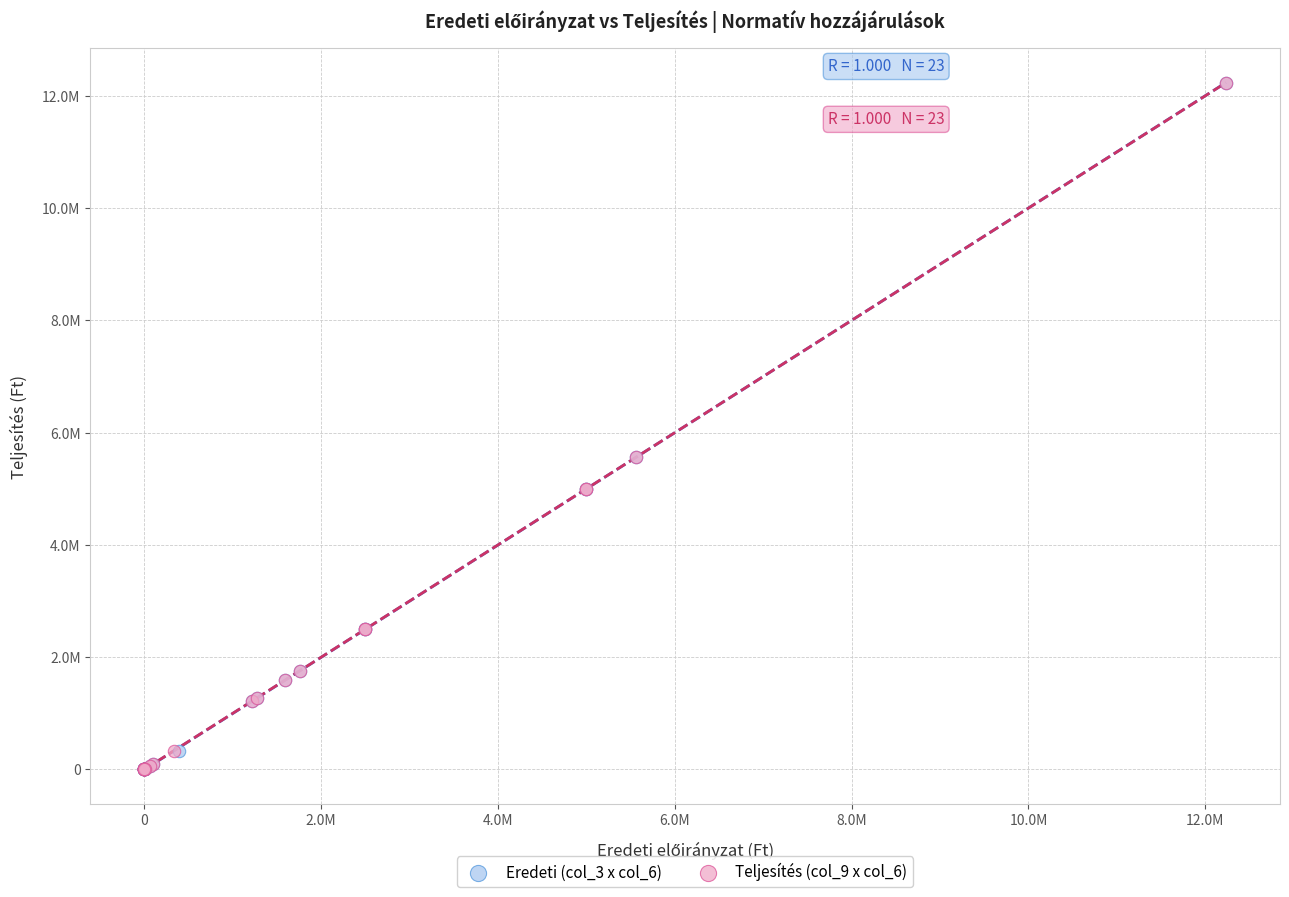

What are all the series names shown in the legend?

Eredeti (col_3 x col_6), Teljesítés (col_9 x col_6)